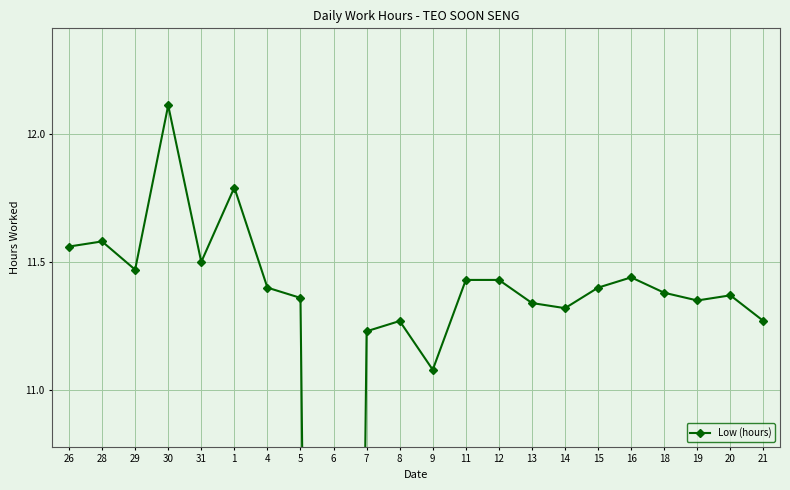

Does the chart have visible grid lines?

Yes